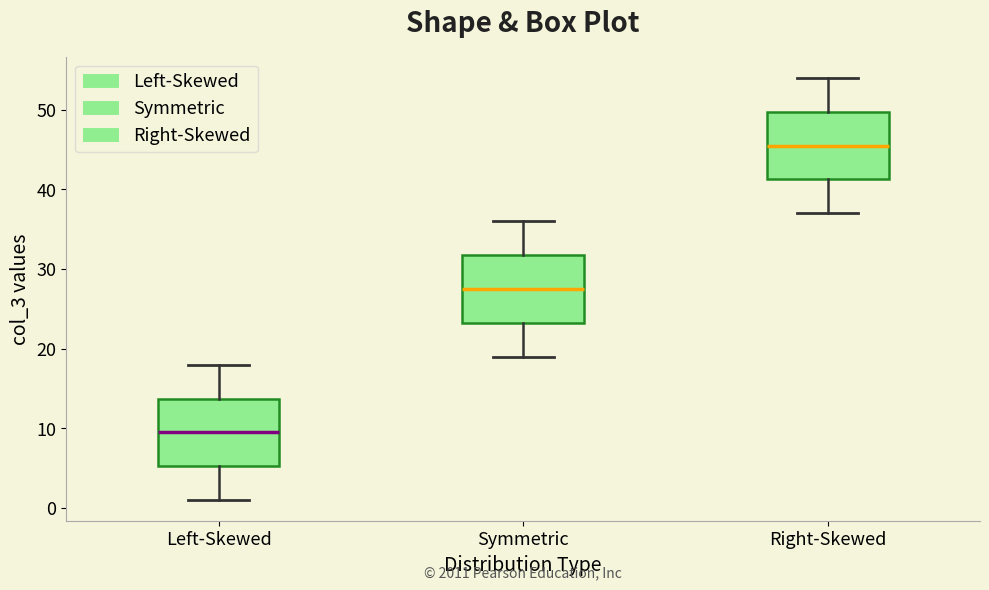

Where does the median line of the box for Left-Skewed sit on the y-axis? The values are not printed on the chart, so give them approximately, as read against the axis.

10